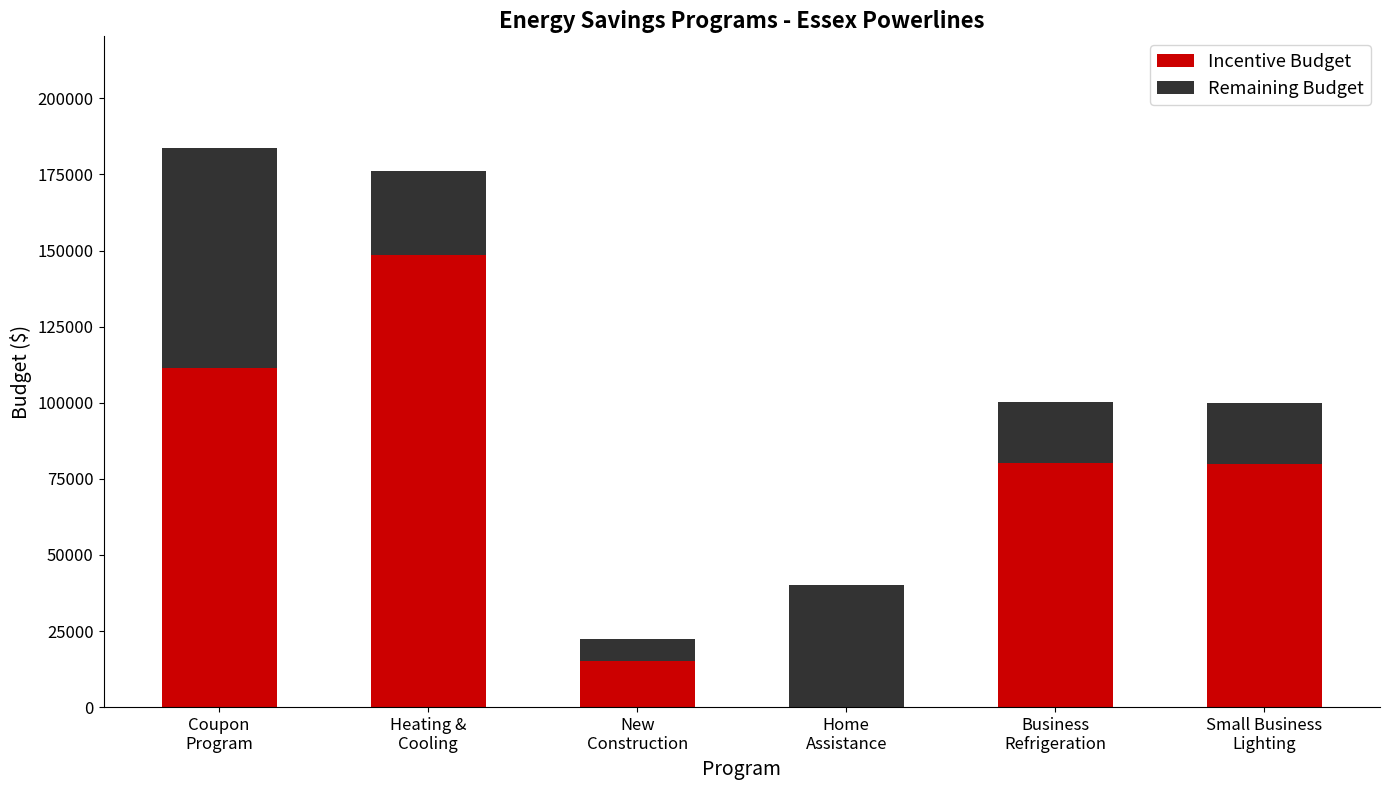

What is the sum of all Incentive Budget values?

435125.8